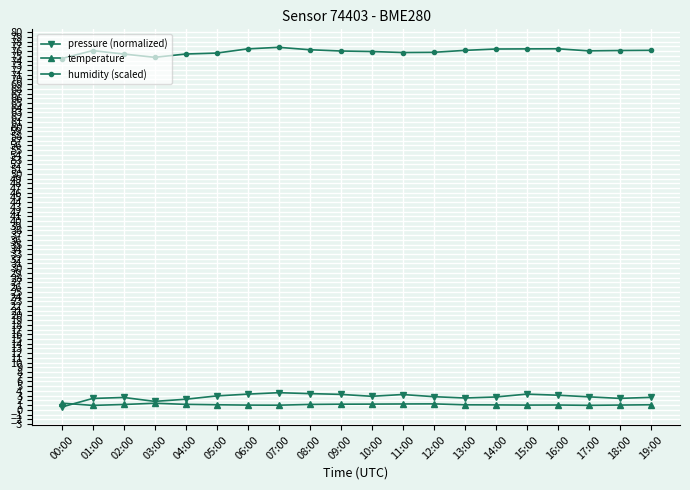

Which series has the widest spread of values?

pressure (normalized)